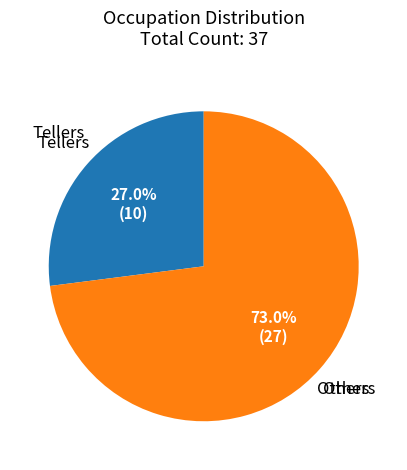

What percentage is the Tellers slice, to the nearest percent?

27%